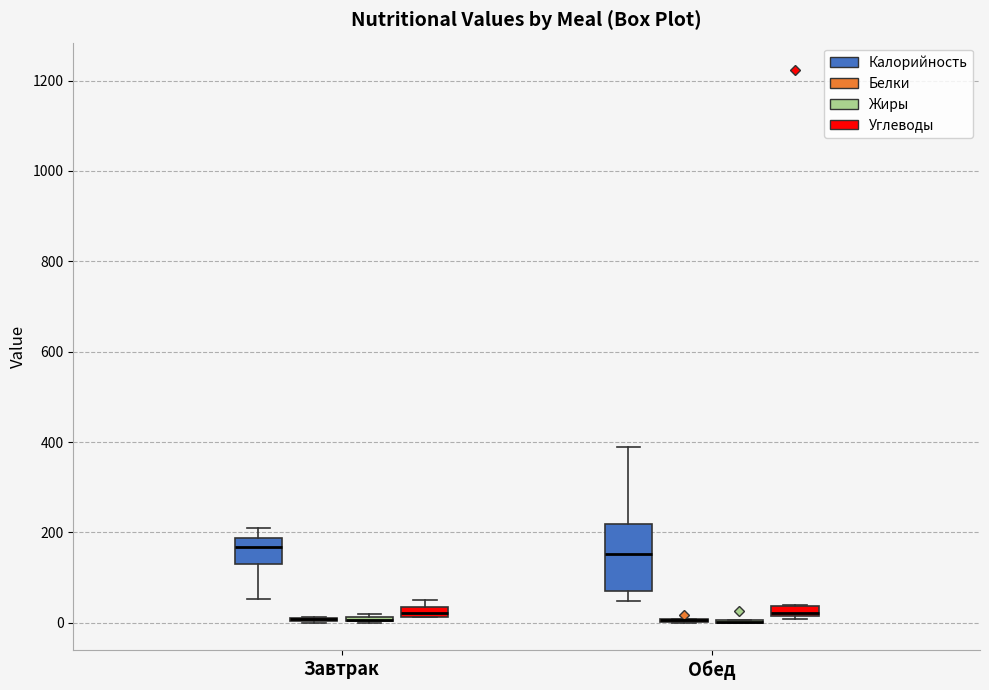

Where does the upper whisker of the box for Завтрак (Калорийность) end on the y-axis? The values are not printed on the chart, so give them approximately, as read against the axis.

220